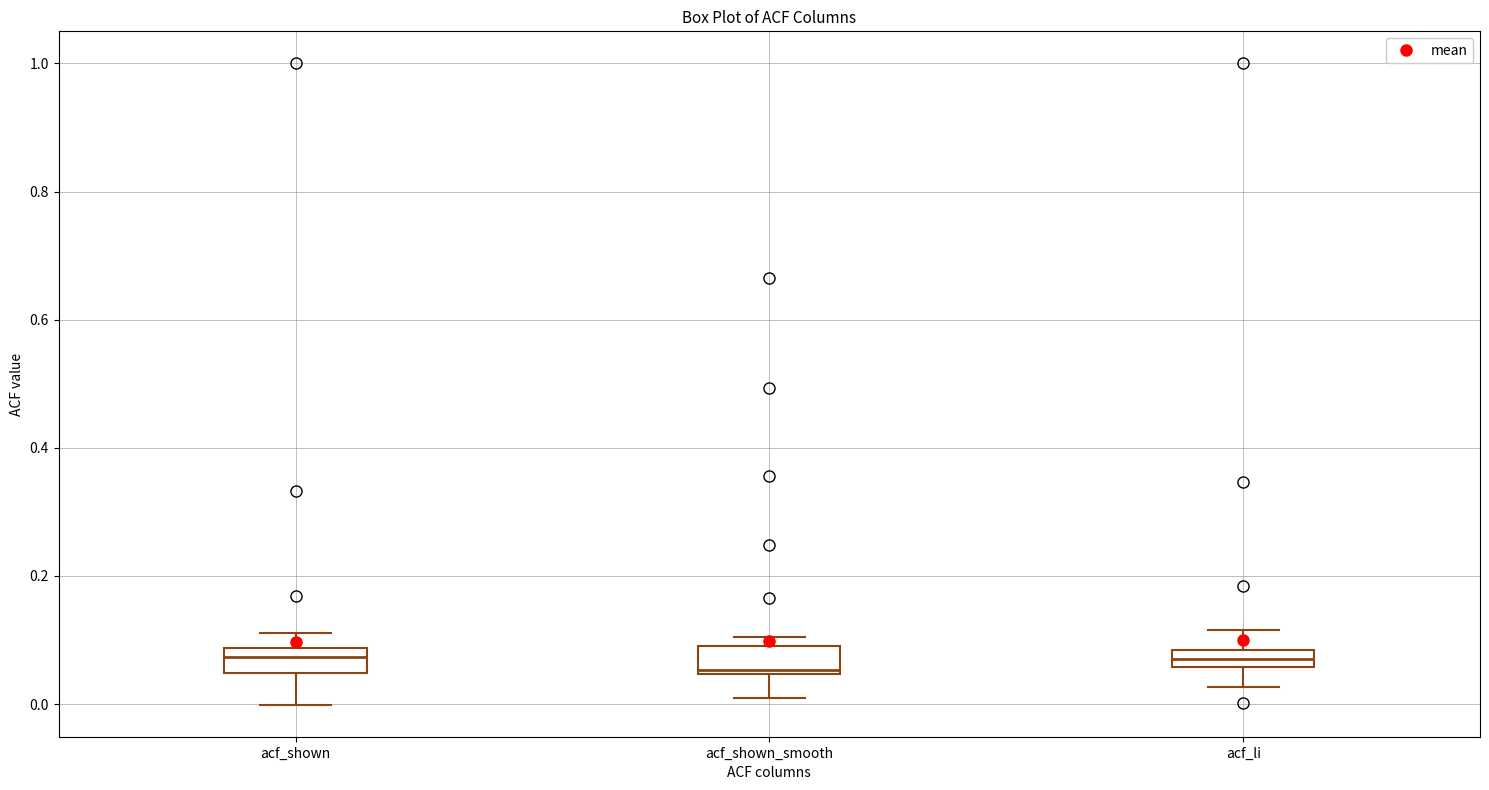

Where is the upper edge of the box for acf_shown on the y-axis? The values are not printed on the chart, so give them approximately, as read against the axis.

0.08